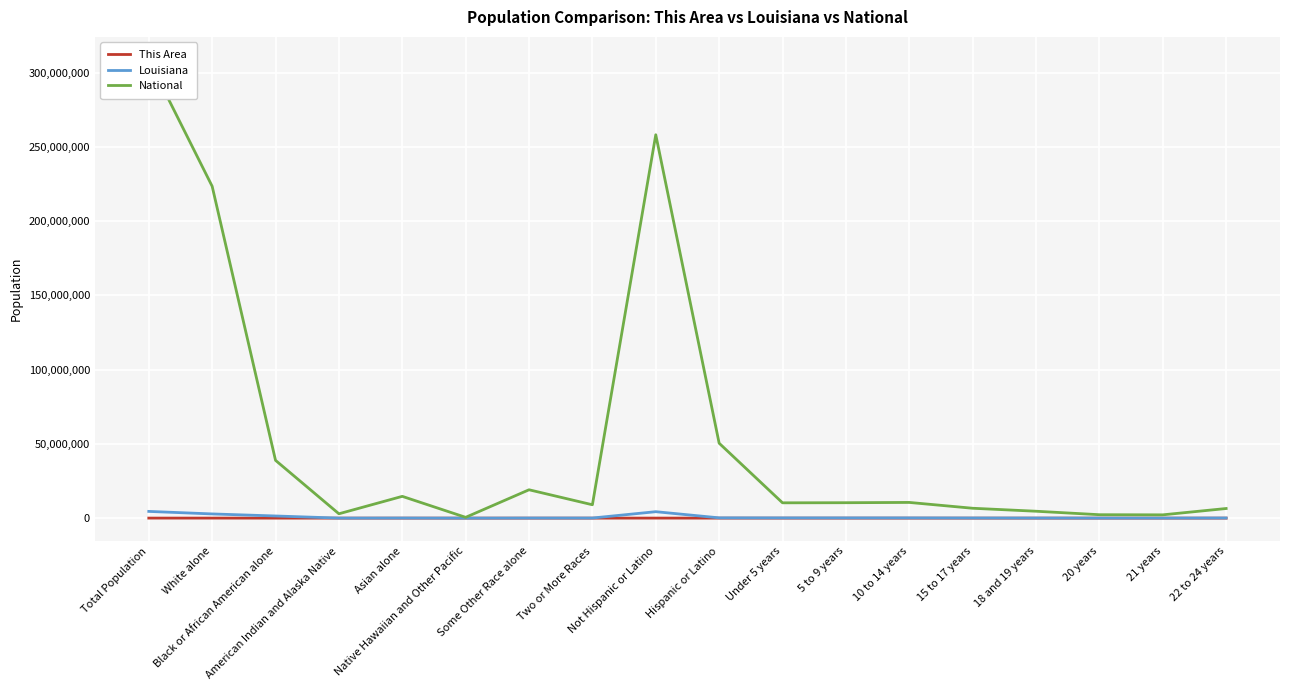

Which category has the highest value in the This Area series?

Total Population